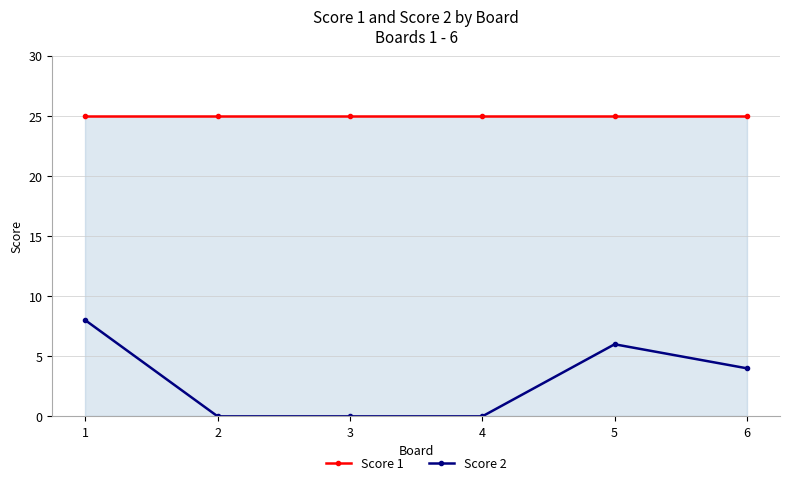

What is the difference between the maximum and minimum values in the Score 2 series?

8